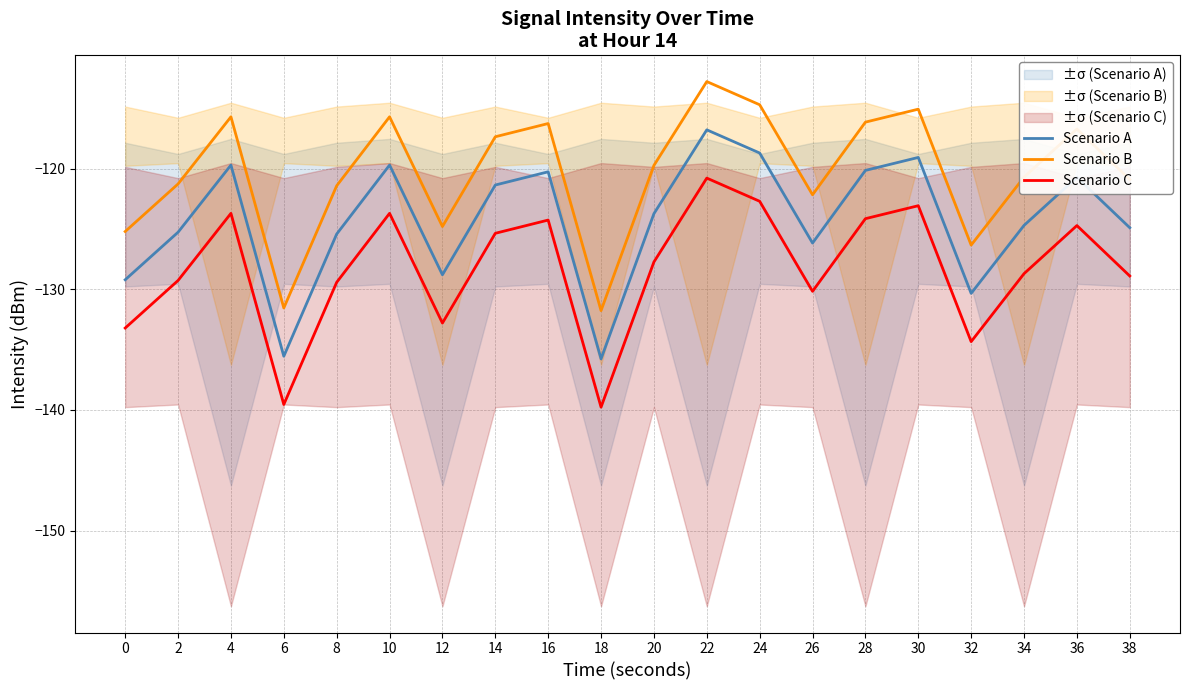

Rank the categories by Scenario A value from lowest to highest.

18, 6, 32, 0, 12, 26, 8, 2, 38, 34, 20, 14, 36, 16, 28, 4, 10, 30, 24, 22